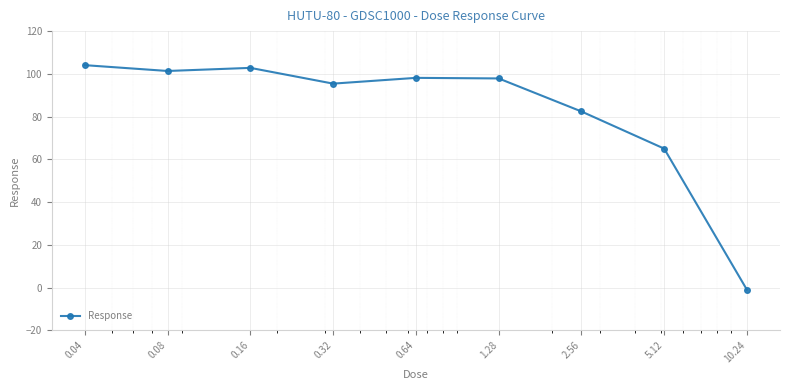

What is the value of the 2nd point from the left?

101.3